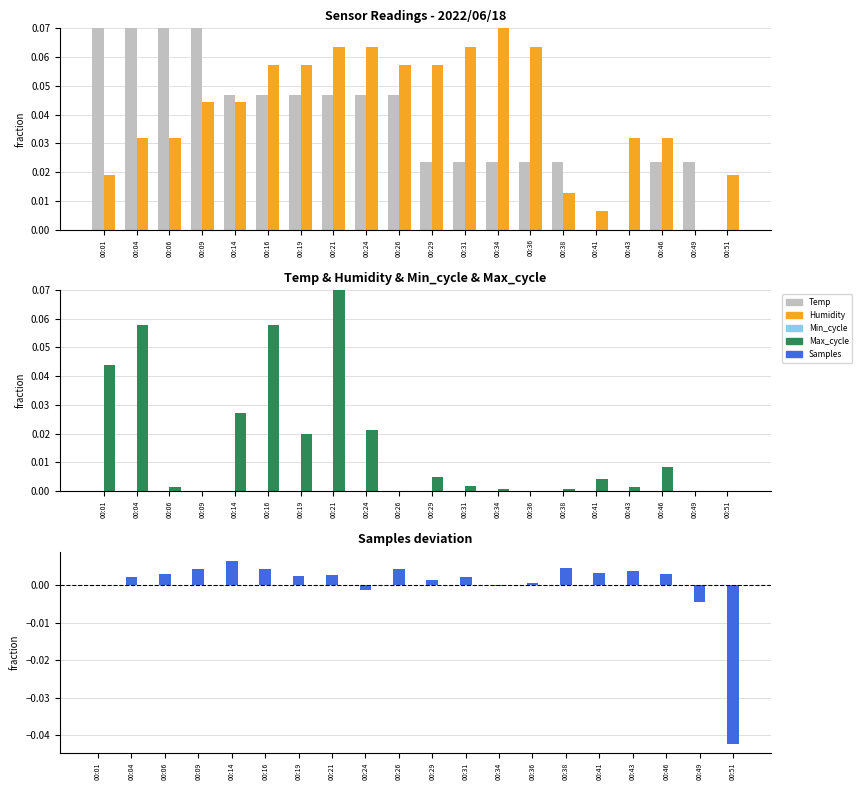

List the series in order of their peak value, lowest first.

Min_cycle, Samples, Temp, Humidity, Max_cycle